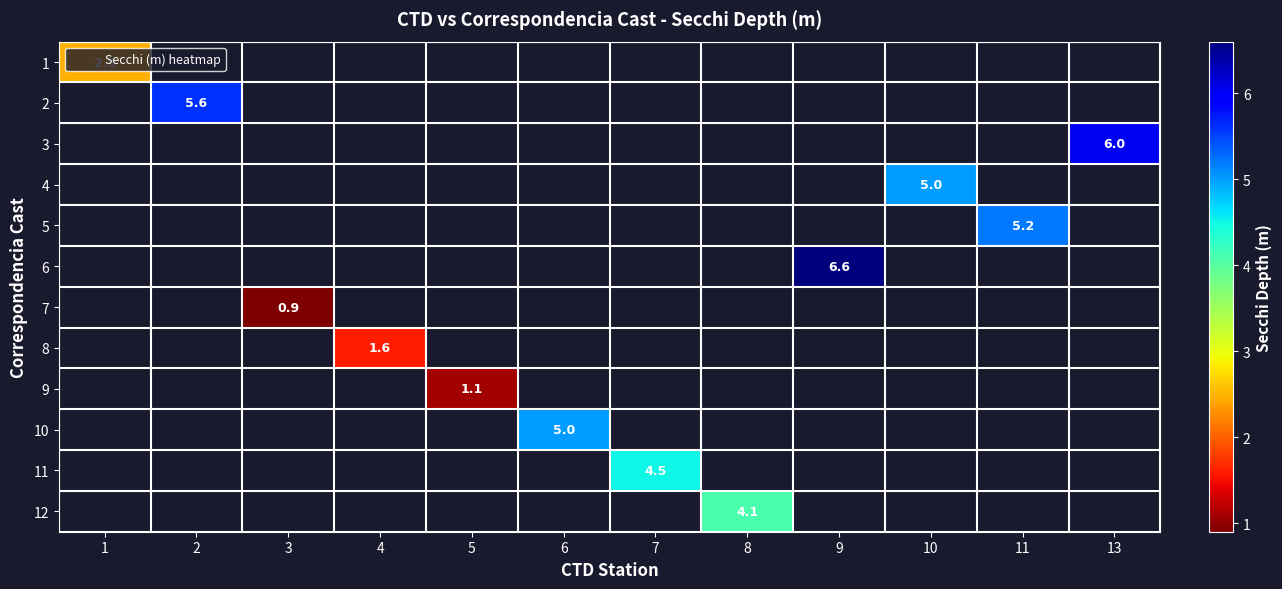

How many data points does each series have?

12